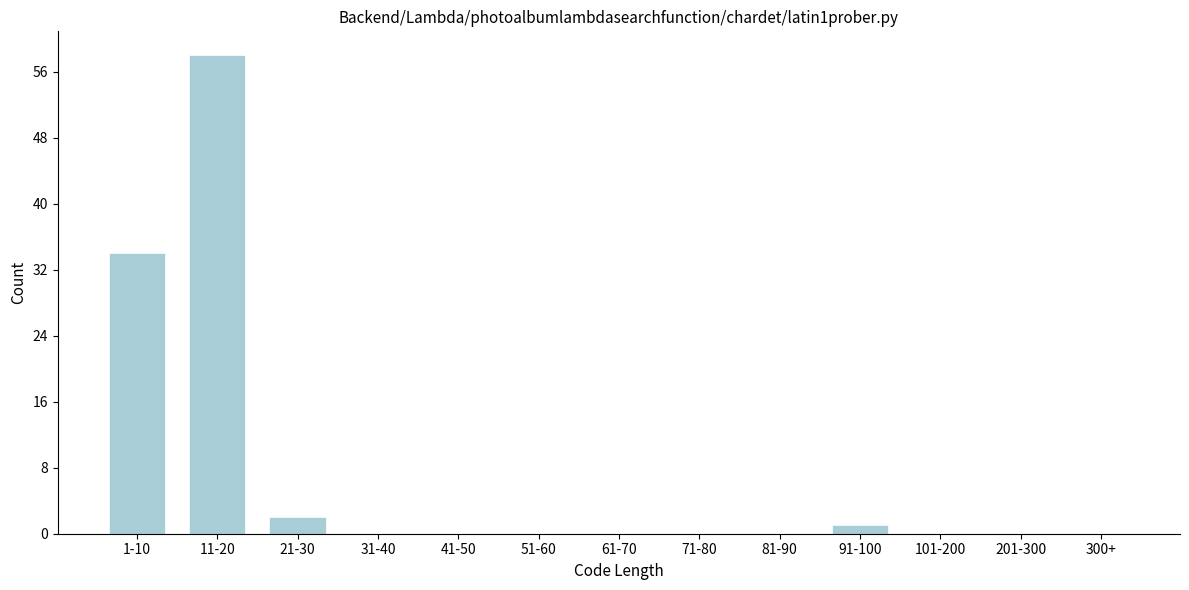

Reading left to right, transcribe all the data shown in this chart.

1-10=34	11-20=58	21-30=2	31-40=0	41-50=0	51-60=0	61-70=0	71-80=0	81-90=0	91-100=1	101-200=0	201-300=0	300+=0